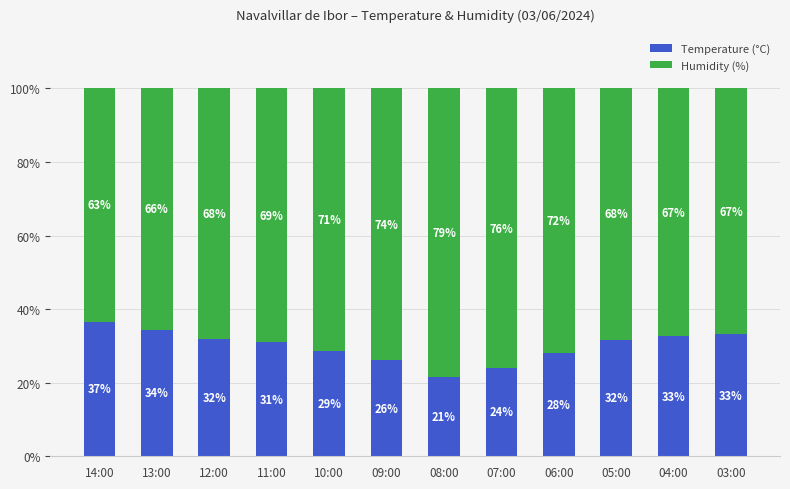

How many bars are there in total?

12